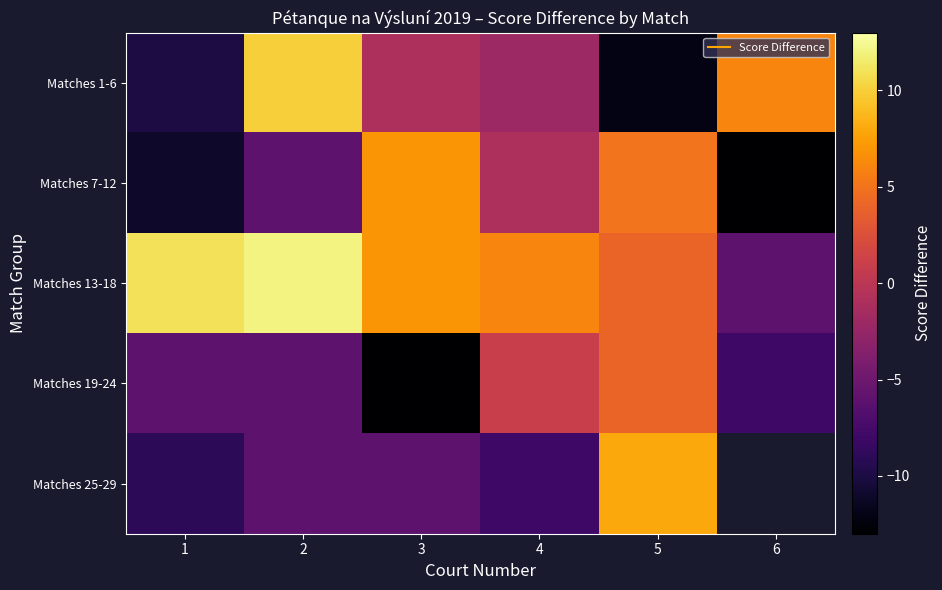

Rank the series by their maximum value, from highest to lowest.

Matches 13-18, Matches 1-6, Matches 25-29, Matches 7-12, Matches 19-24